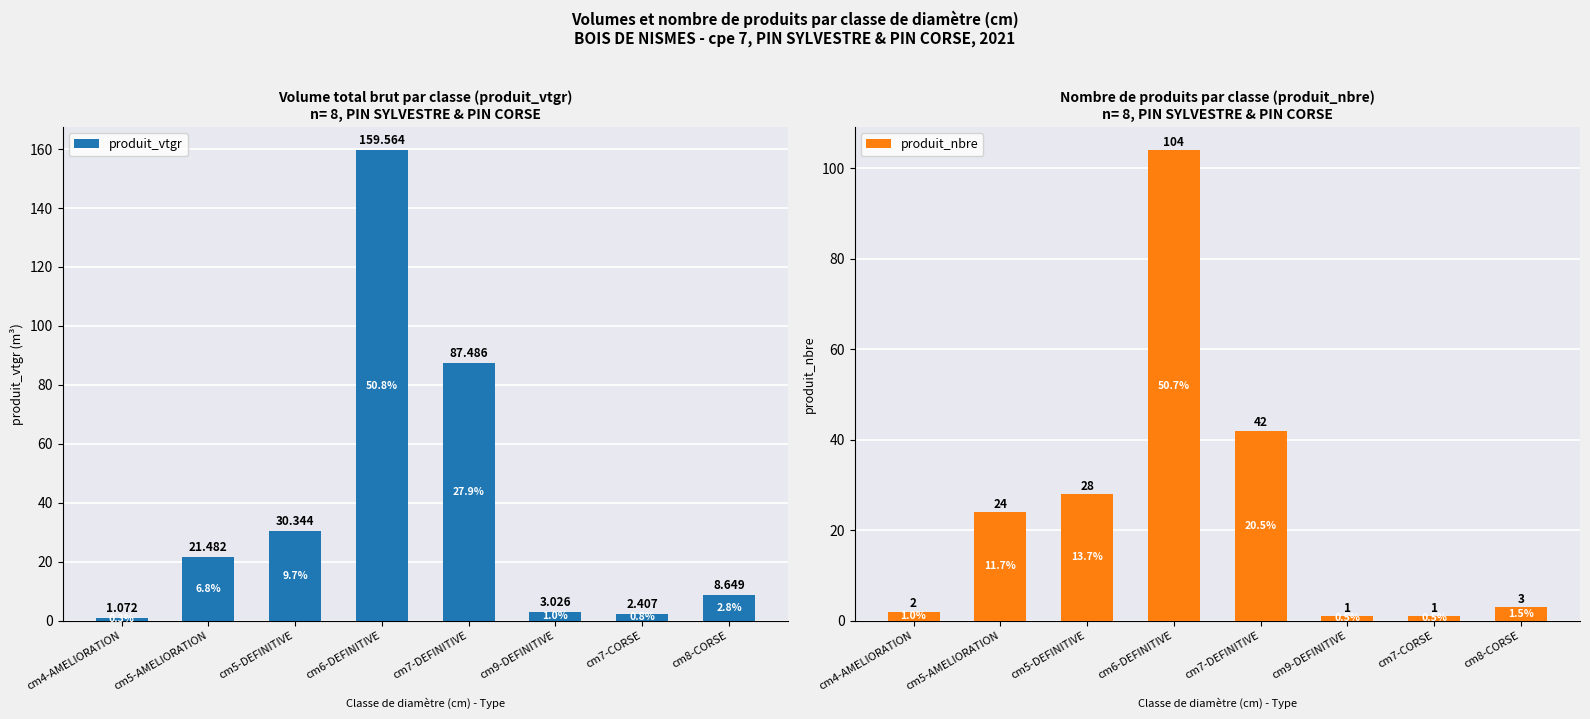

Are the bars horizontal?

No